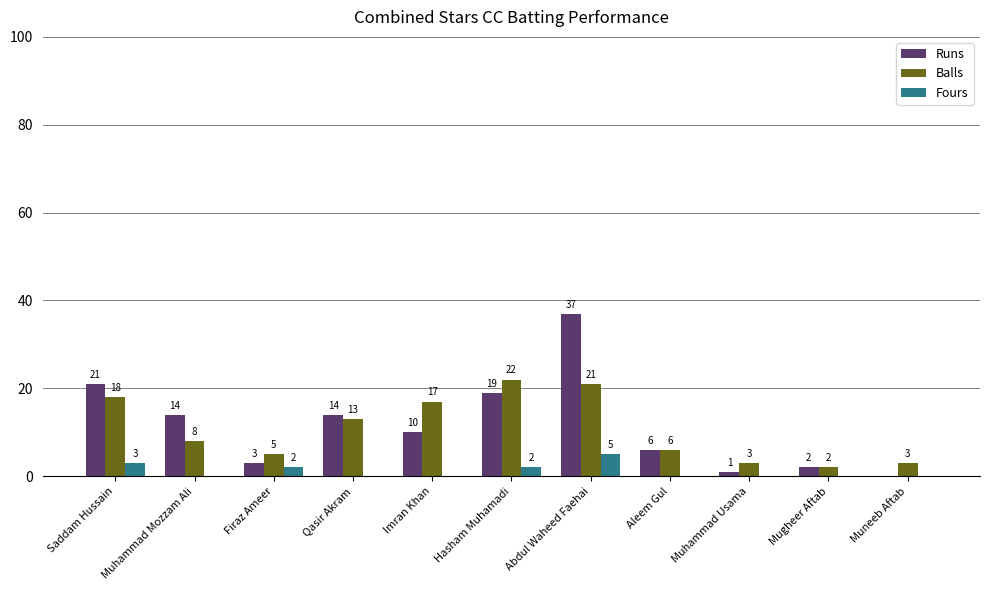

Reading left to right, list all the values displayed in this chart.

Runs: 21	14	3	14	10	19	37	6	1	2	0
Balls: 18	8	5	13	17	22	21	6	3	2	3
Fours: 3	0	2	0	0	2	5	0	0	0	0